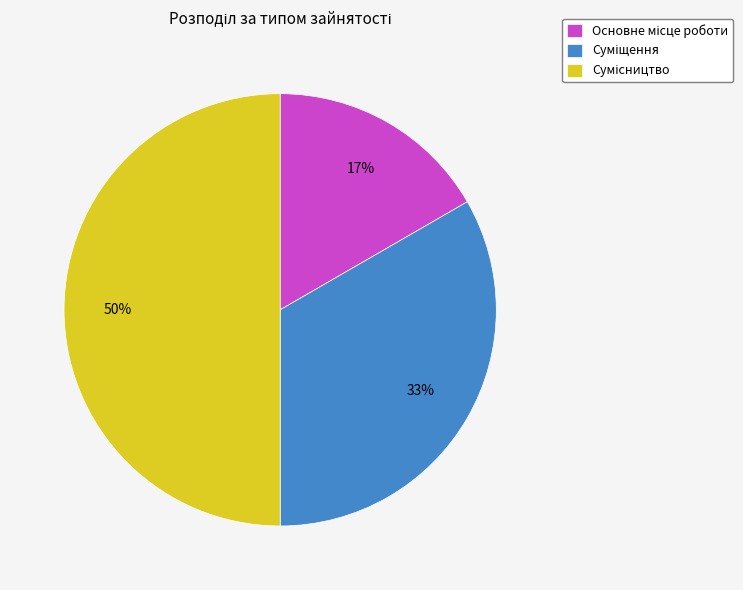

To the nearest percent, what is the difference between the largest and smallest slice percentages?

33%